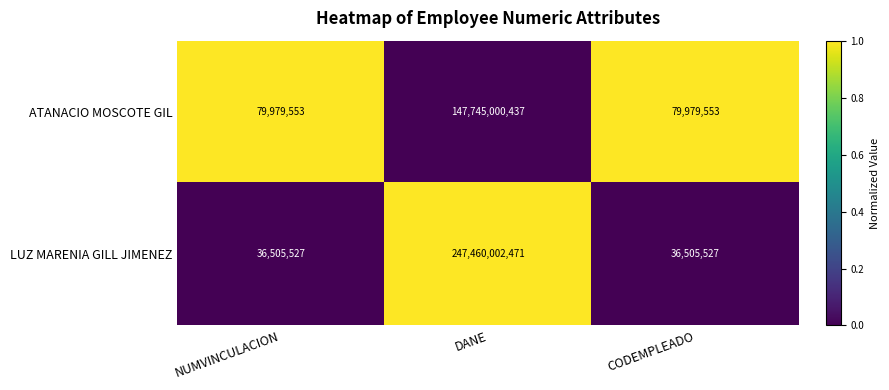

At CODEMPLEADO, list the series in order from largest to smallest.

ATANACIO MOSCOTE GIL, LUZ MARENIA GILL JIMENEZ